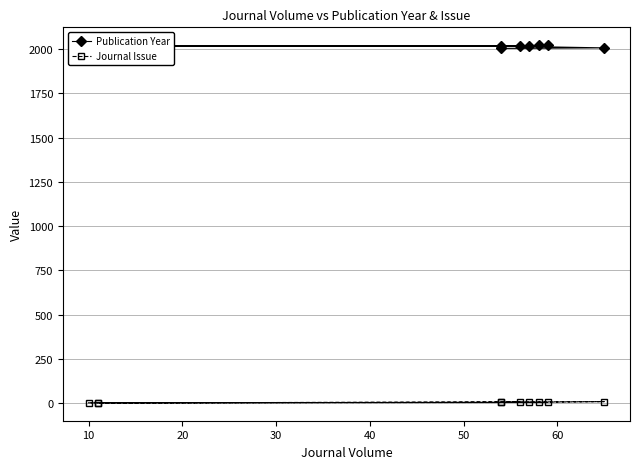

Rank the series by their maximum value, from lowest to highest.

Journal Issue, Publication Year